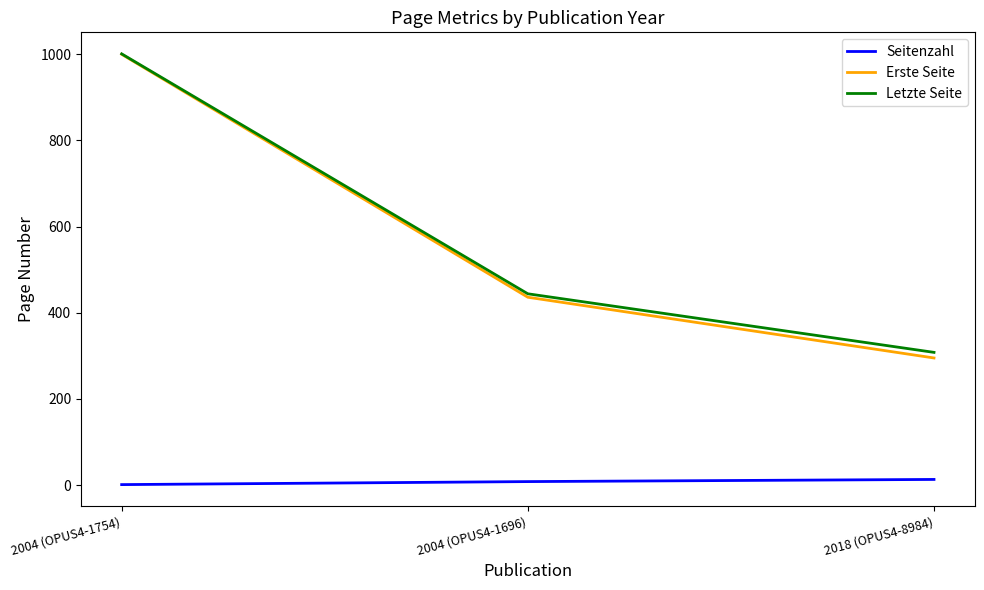

What are all the series names shown in the legend?

Seitenzahl, Erste Seite, Letzte Seite